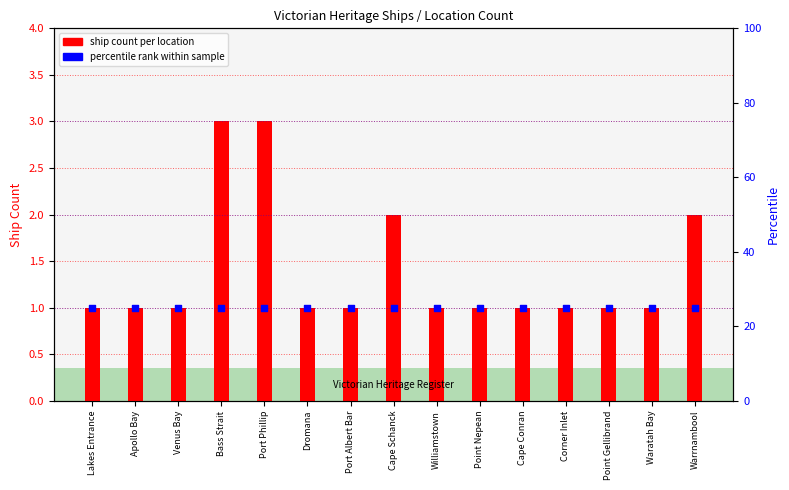

Which series reaches the minimum Y coordinate?

ship count per location